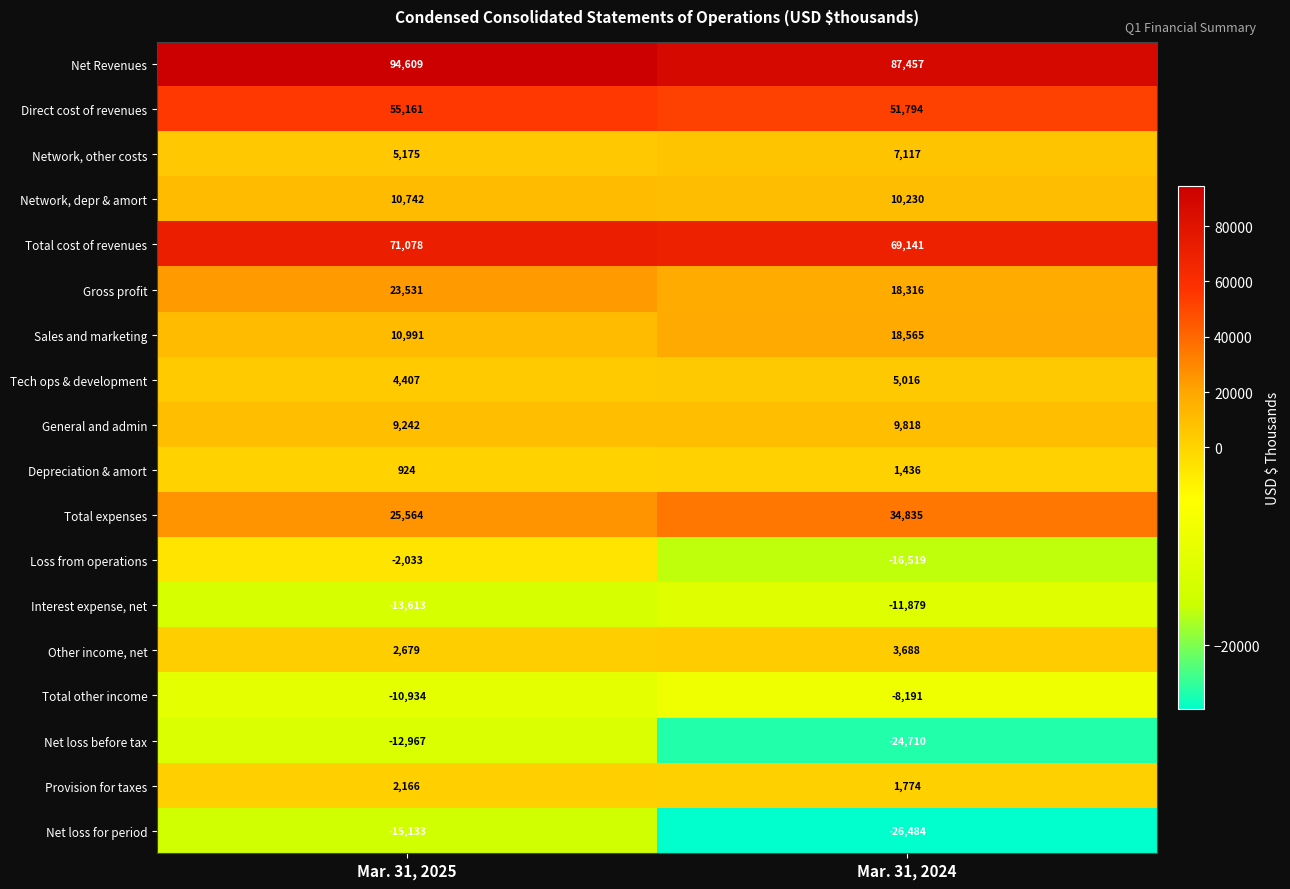

What is the smallest value displayed?

-26484